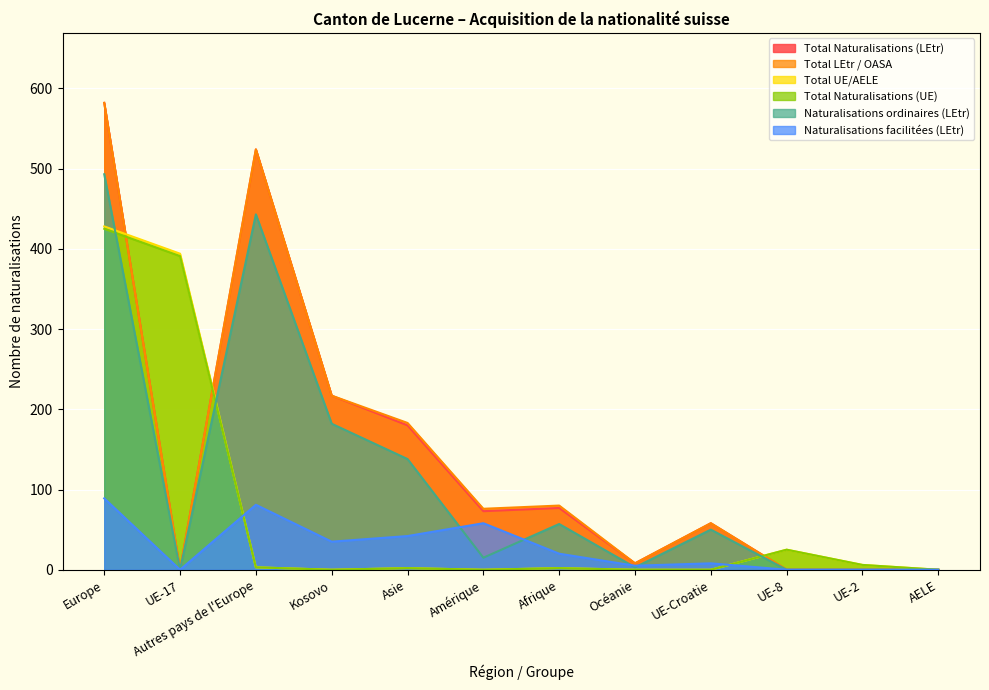

What is the sum of all Naturalisations ordinaires (LEtr) values?

1381